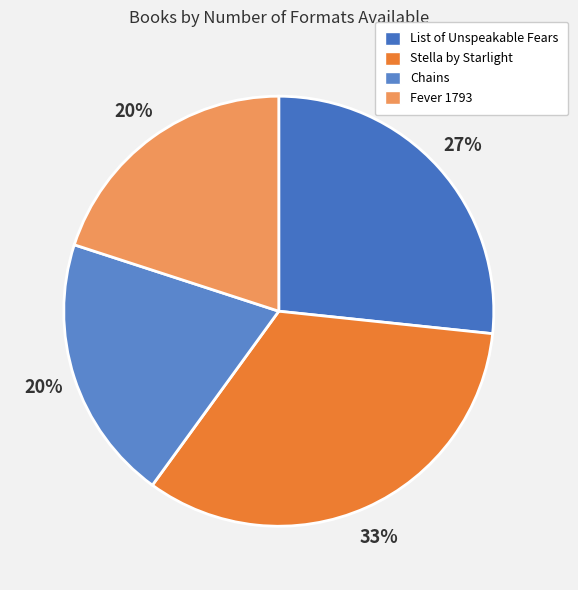

Approximately how many times larger is the value at Fever 1793 compared to Chains?

1.0